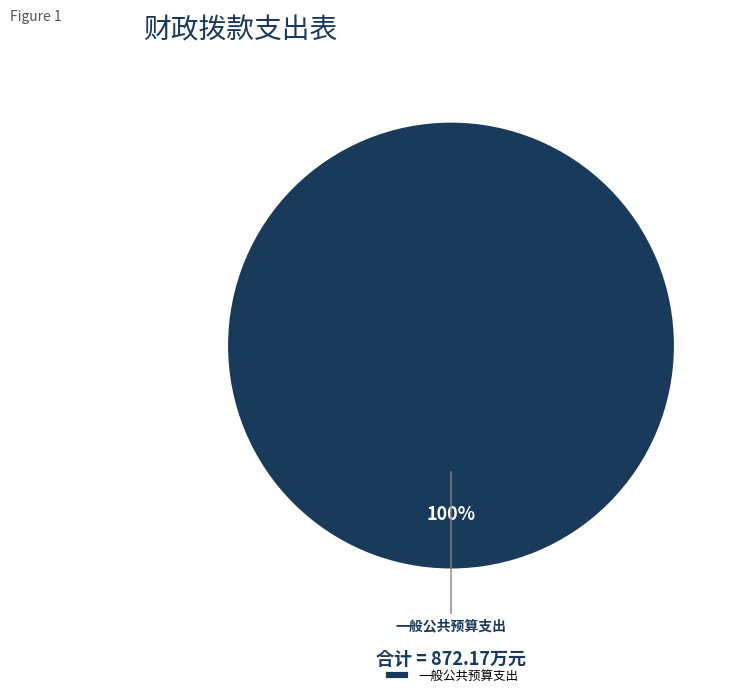

Is it true that 一般公共预算支出 is 100% of the pie?

True